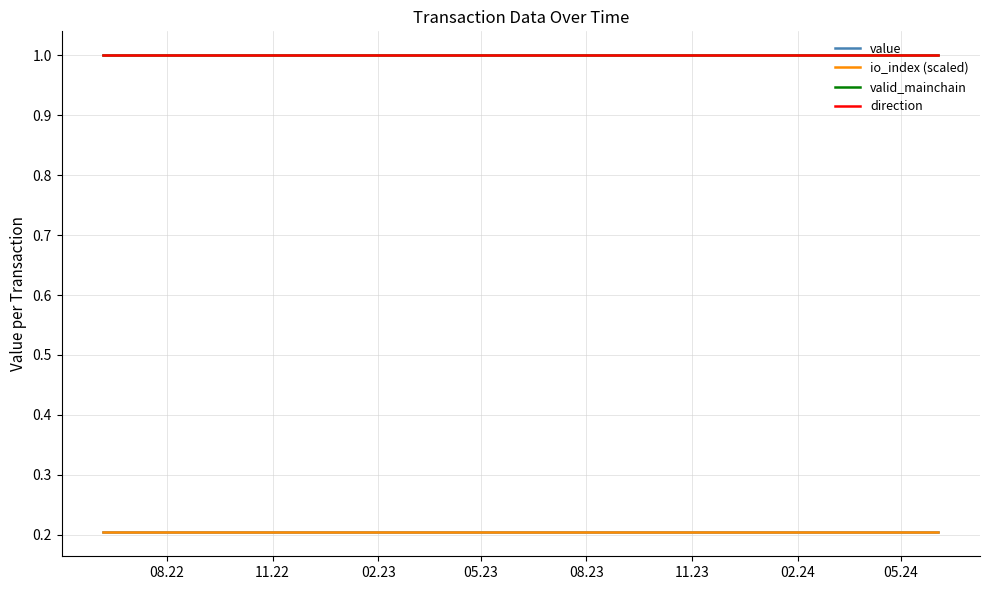

Does the chart have visible grid lines?

Yes